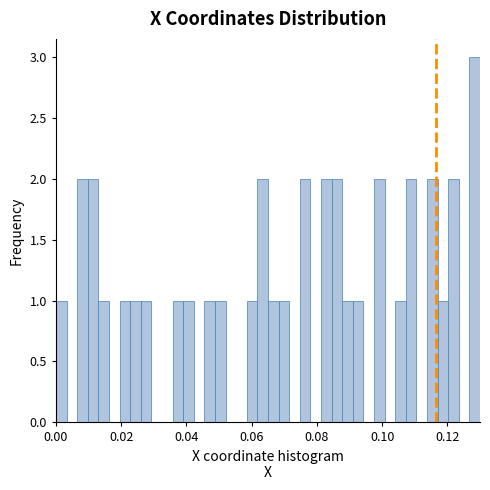

Around what value on the x-axis is the tallest bar? Give the approximate position of its centre, as read against the axis.

0.128